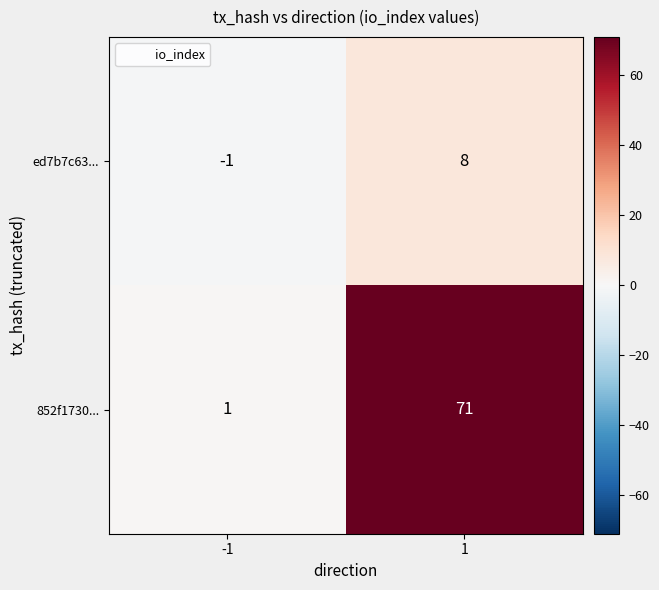

At -1, list the series in order from smallest to largest.

ed7b7c63..., 852f1730...